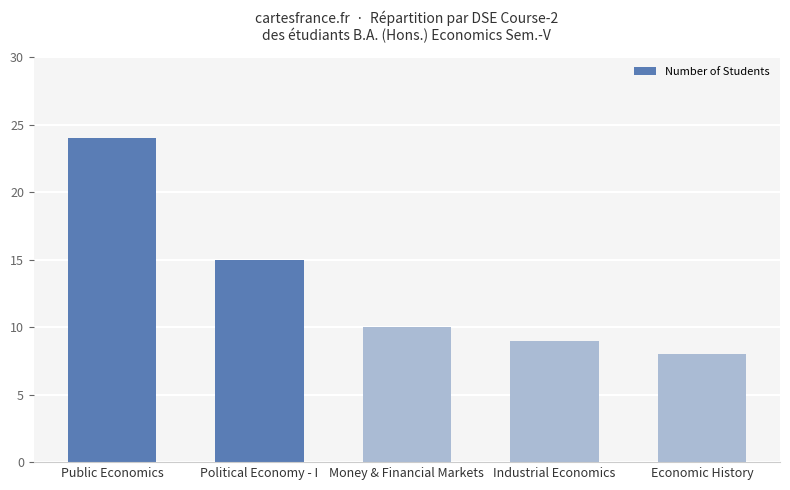

List the labels in order of value, smallest first.

Economic History, Industrial Economics, Money & Financial Markets, Political Economy - I, Public Economics